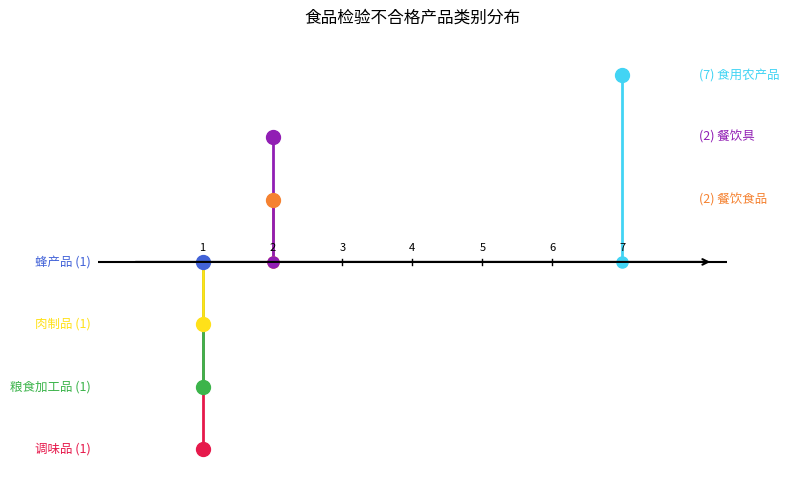

What position from the right is 蜂产品?

2